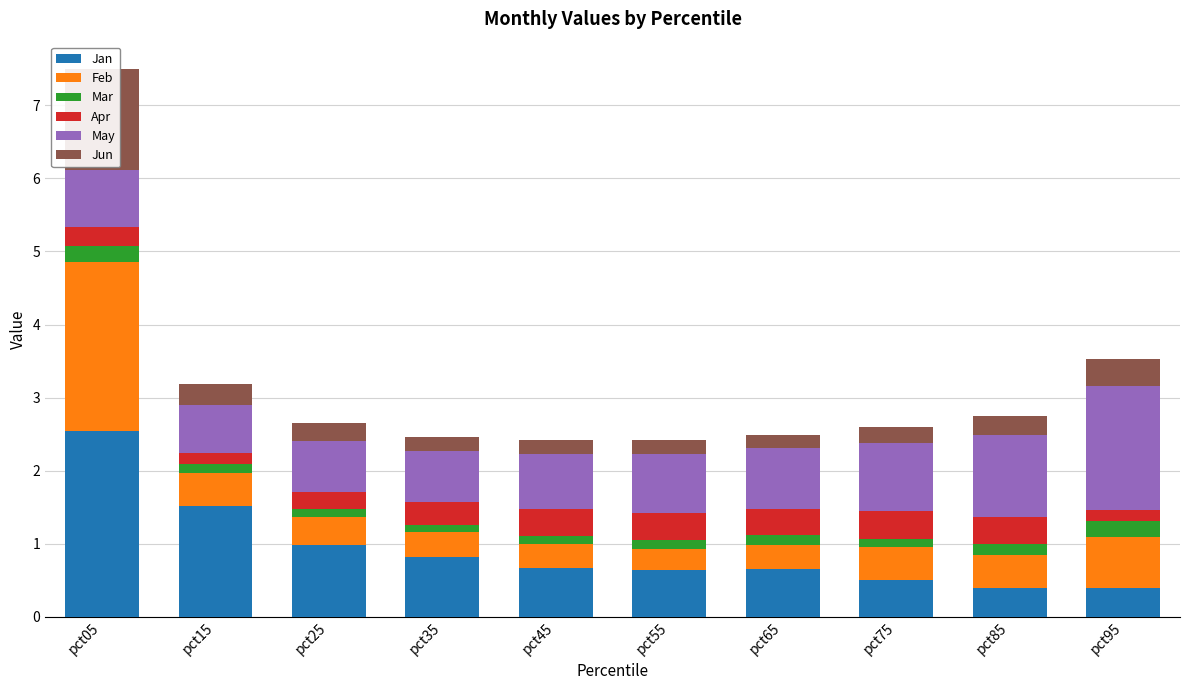

What are all the series names shown in the legend?

Jan, Feb, Mar, Apr, May, Jun